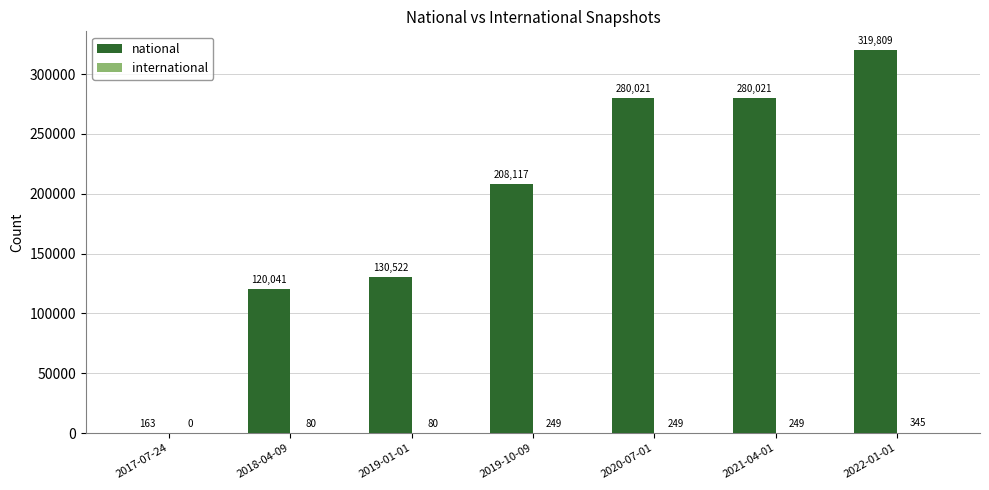

Read the national value at 2017-07-24.

163